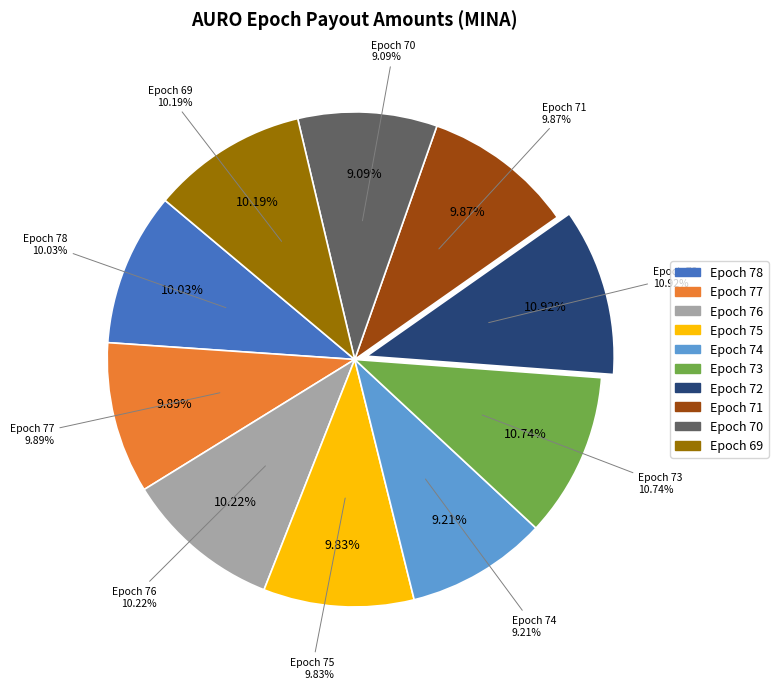

The payout_from_AURO_Epoch_69 slice represents 10% of the pie. True or false?

True